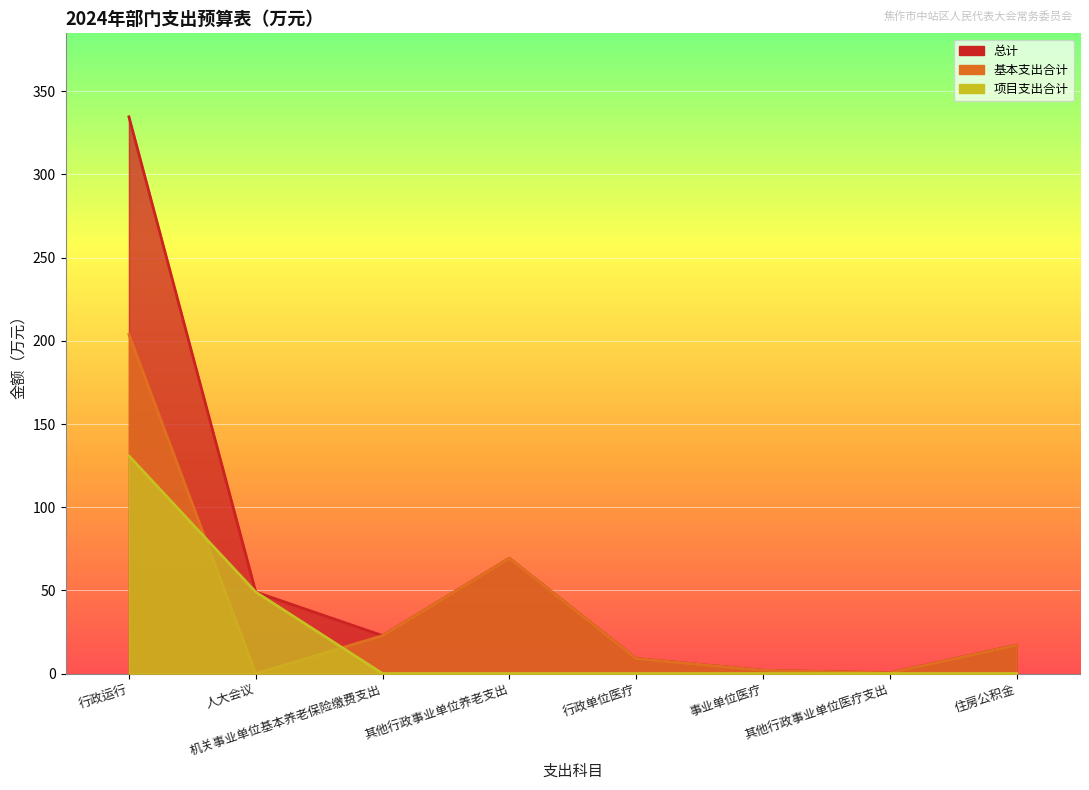

What is the sum of the 总计 values at 事业单位医疗 and 其他行政事业单位医疗支出?

2.4